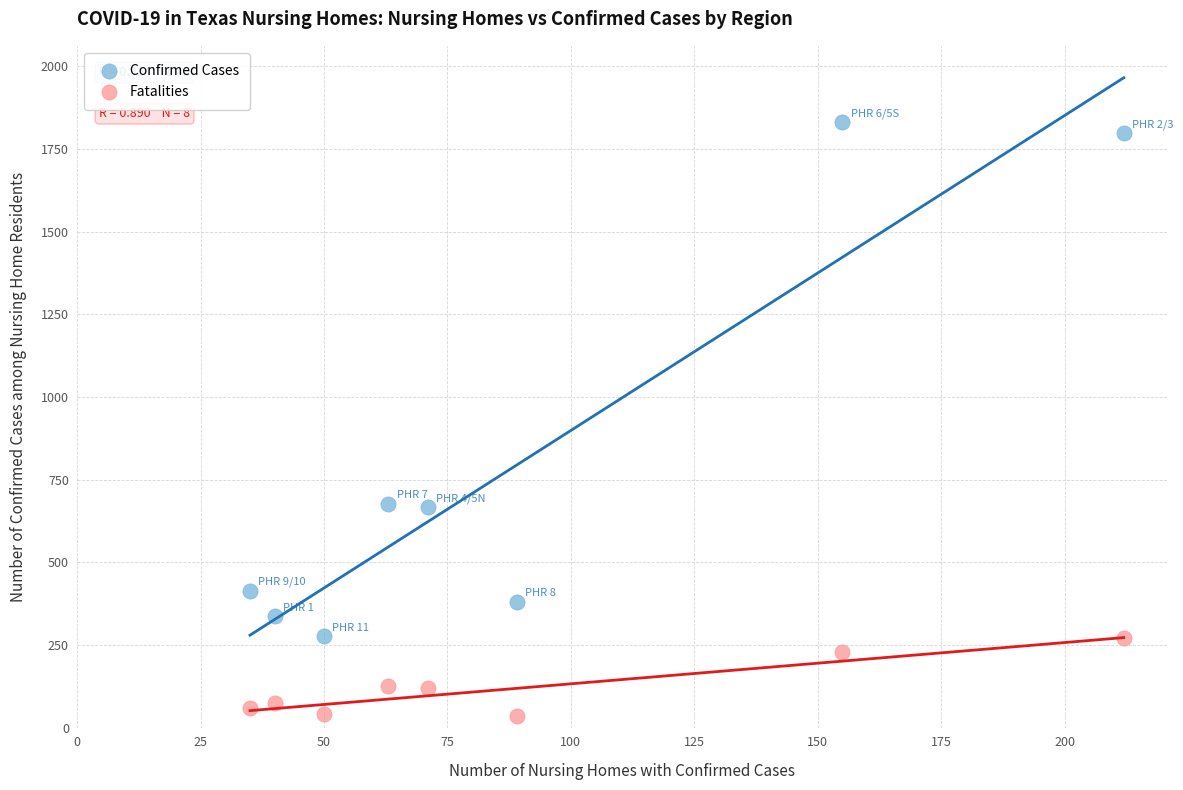

What are all the series names shown in the legend?

Confirmed Cases, Fatalities